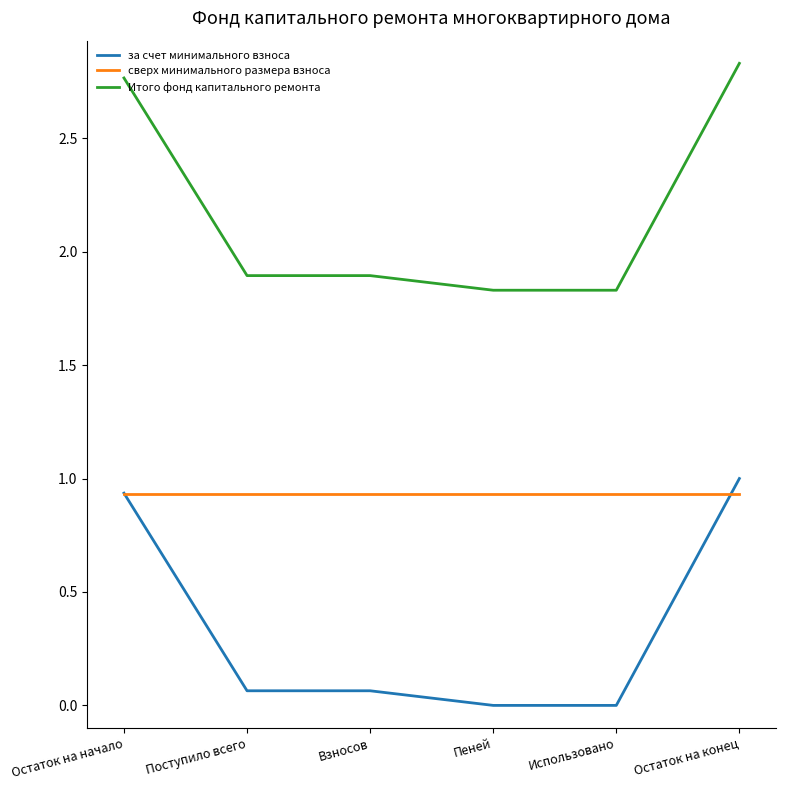

Which label corresponds to the largest value in the chart?

Остаток на конец